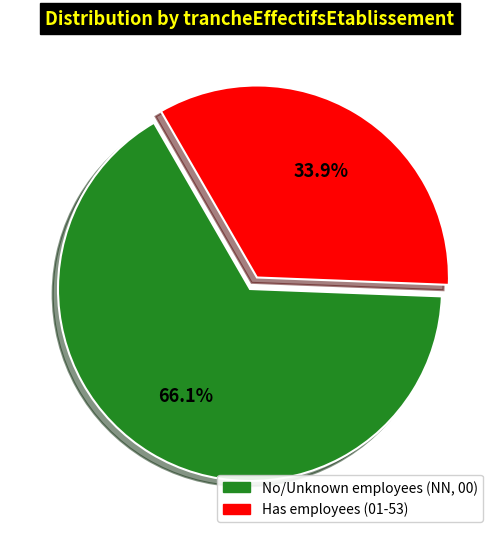

Does any single category account for the majority?

Yes